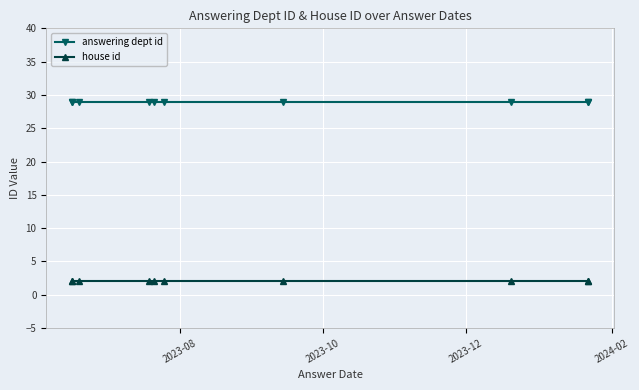

True or false: answering dept id and house id intersect in this chart.

False